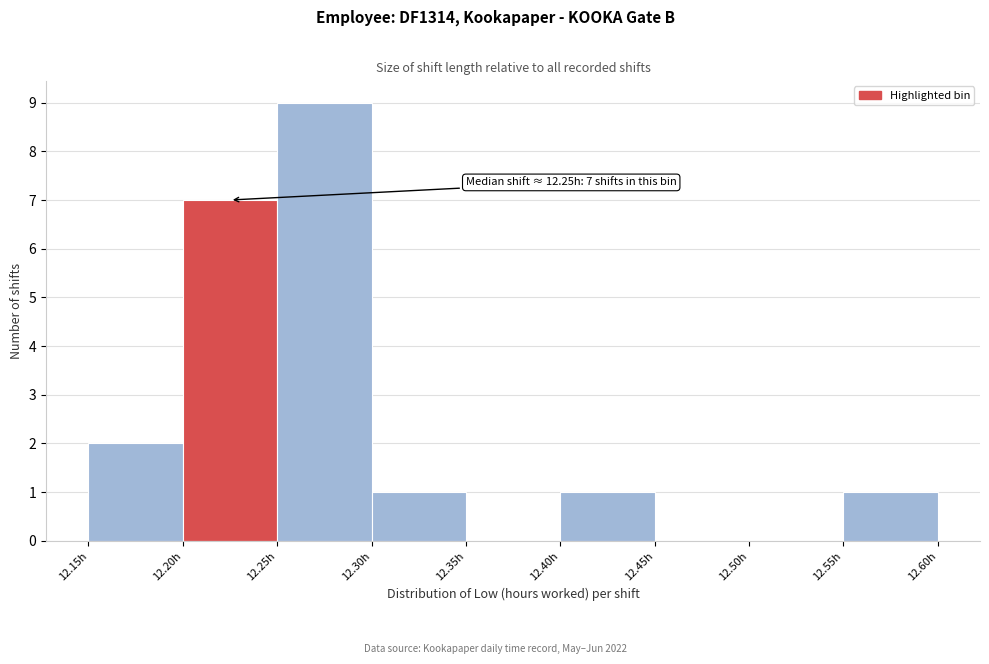

Over which range of the x-axis is the bar tallest?

12.25 to 12.30